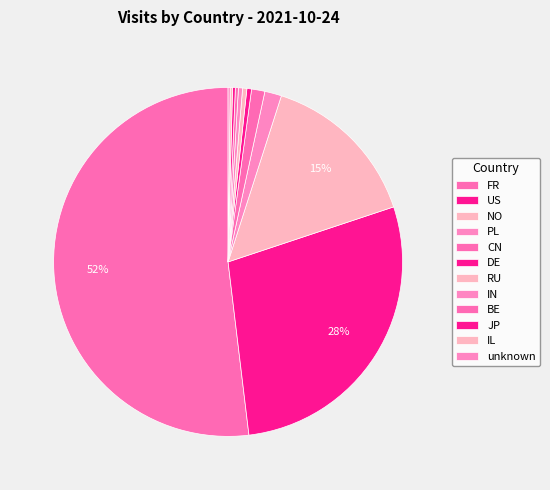

Is the sum of NO and JP greater than half?

No